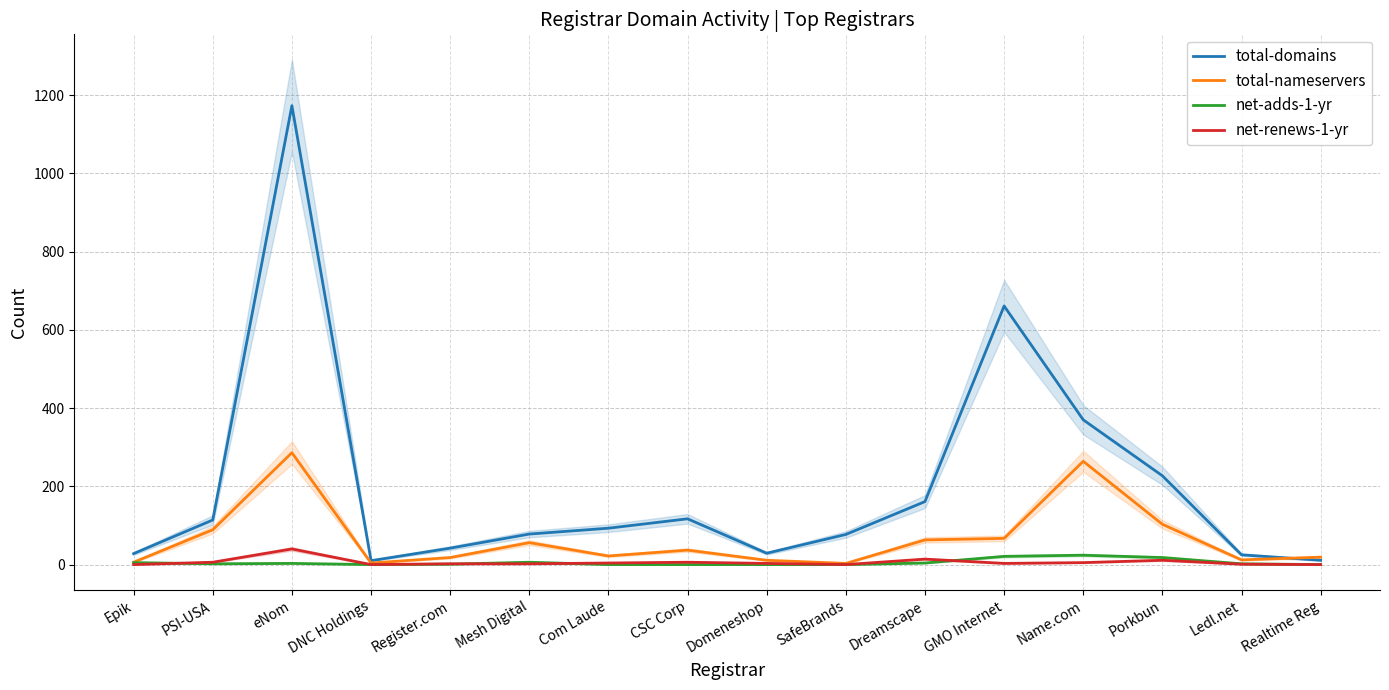

Rank the categories by net-renews-1-yr value from lowest to highest.

Epik, DNC Holdings, SafeBrands, Realtime Reg, Ledl.net, Register.com, Mesh Digital, Domeneshop, GMO Internet, Com Laude, Name.com, PSI-USA, CSC Corp, Porkbun, Dreamscape, eNom